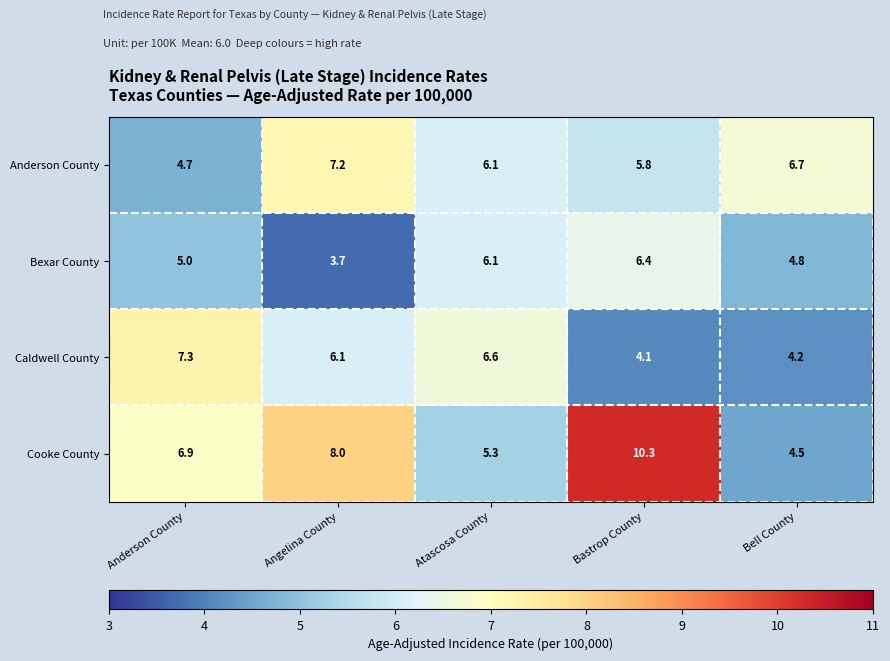

Is it true that Cooke County equals 9.3 at Atascosa County?

False